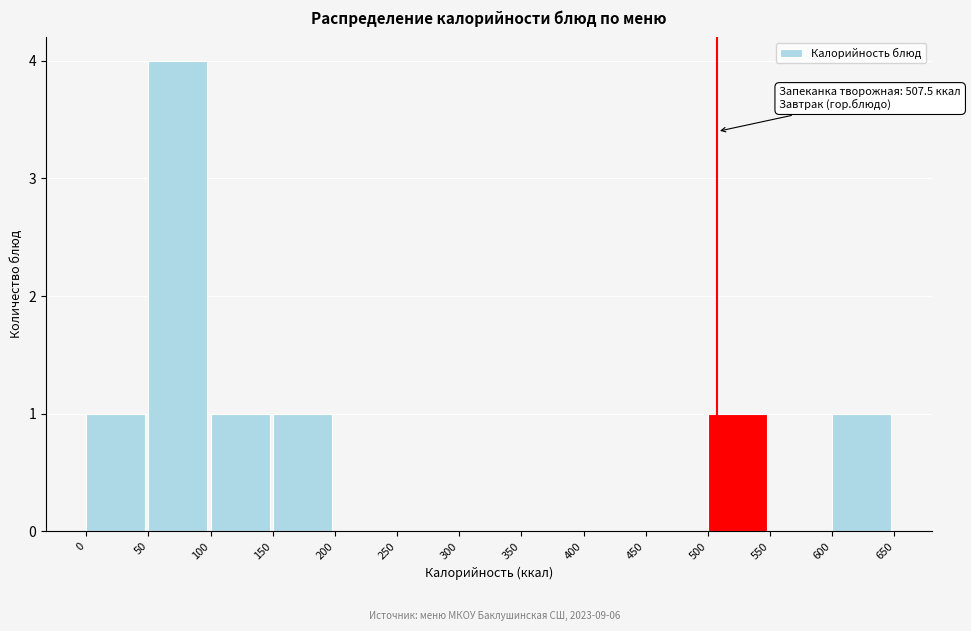

Which range on the x-axis has the tallest bar?

50 to 100